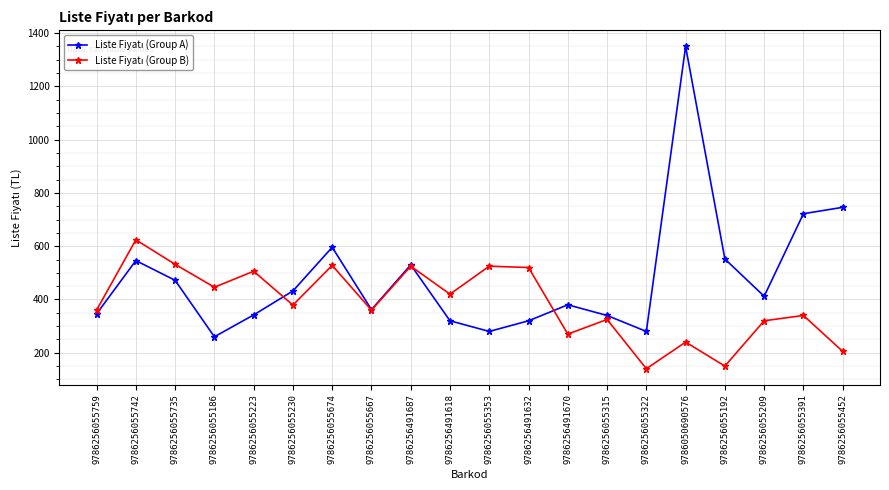

What is the maximum value shown in the chart?

1350